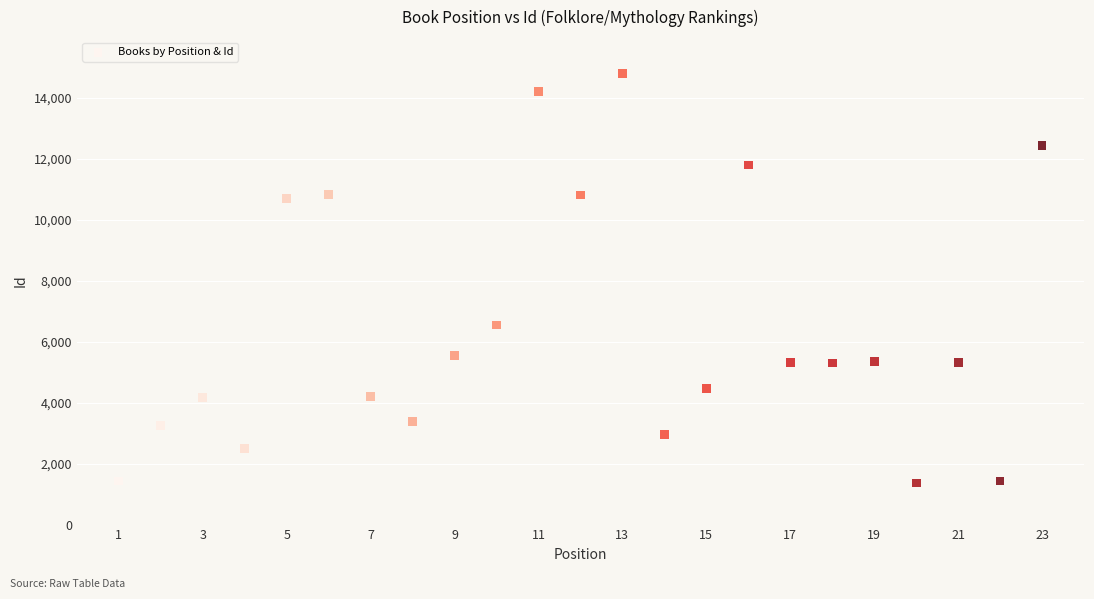

What is the range of Y values (max minus min)?

13444